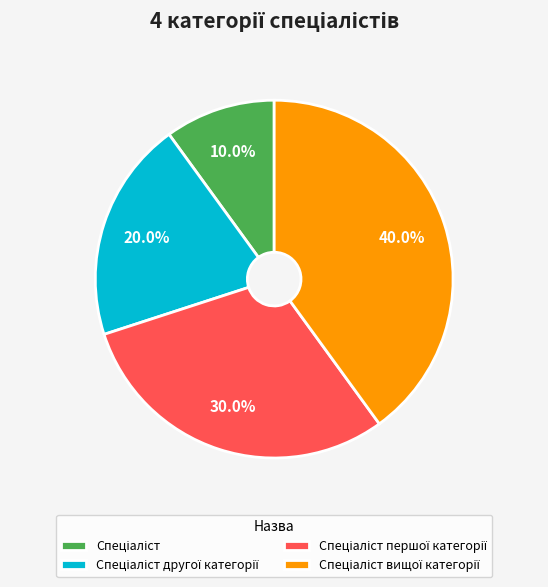

Is there a majority slice in this chart?

No